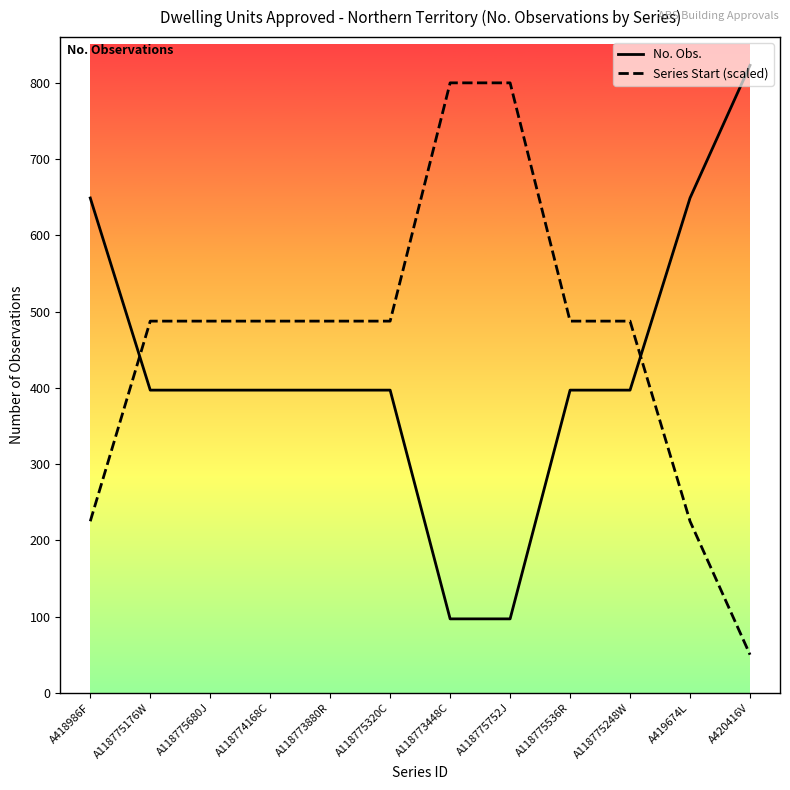

What is the sum of the No. Obs. values at A118773880R and A118774168C?

794.0